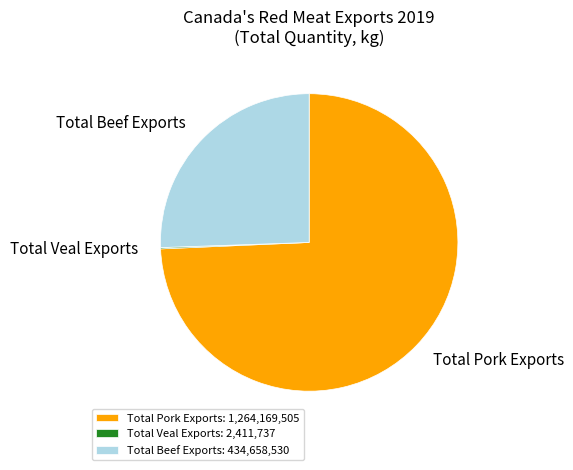

Does Total Pork Exports represent more than half of the total?

Yes